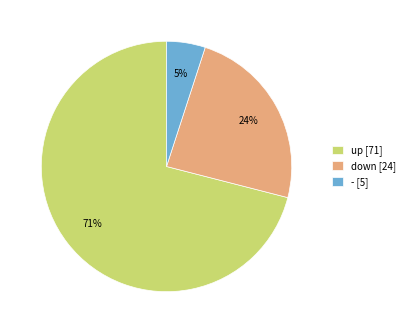

Which slice is the largest?

up